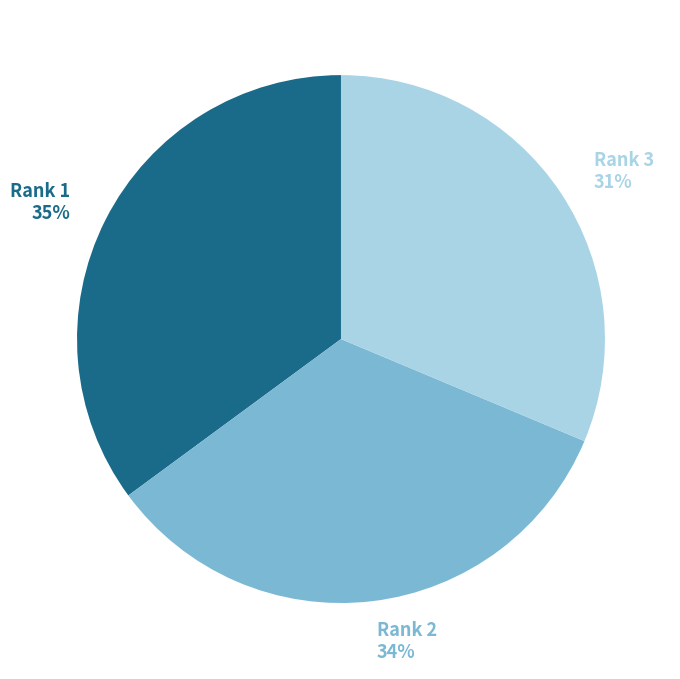

Which slice is the largest?

Rank 1